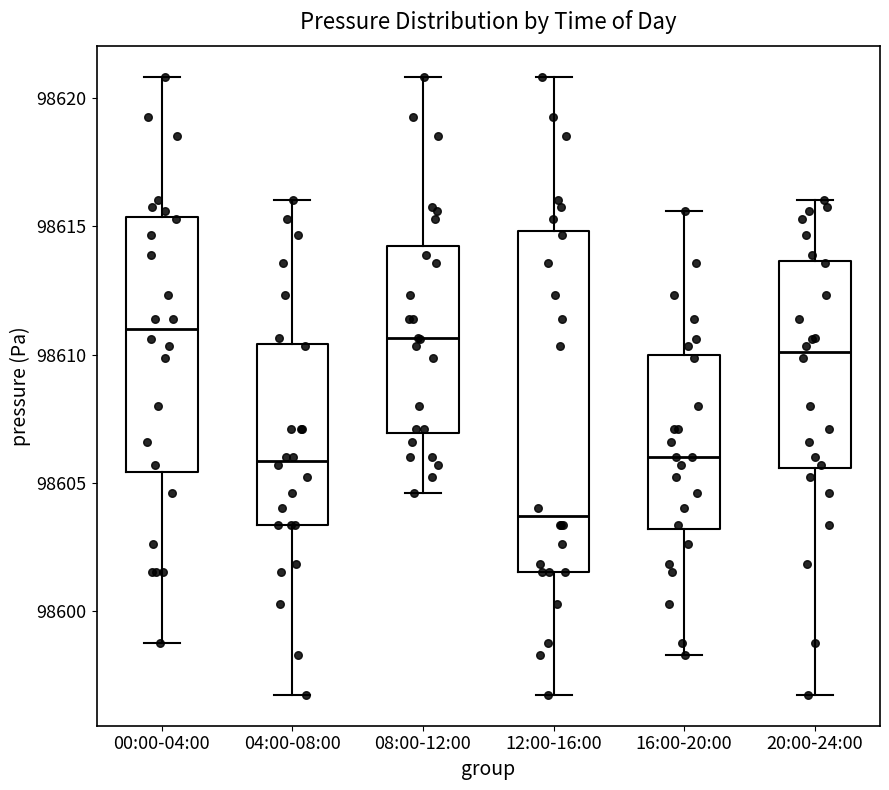

Reading left to right, read every box against the y-axis: the position of its median line, the range the box covers, and the ends of its whiskers. The values are not printed on the chart, so give them approximately, as read against the axis.

00:00-04:00: median 98611.0, box 98605.5 to 98615.5, whiskers 98599.0 to 98621.0
04:00-08:00: median 98606.0, box 98603.5 to 98610.5, whiskers 98597.0 to 98616.0
08:00-12:00: median 98610.5, box 98607.0 to 98614.0, whiskers 98604.5 to 98621.0
12:00-16:00: median 98603.5, box 98601.5 to 98615.0, whiskers 98597.0 to 98621.0
16:00-20:00: median 98606.0, box 98603.0 to 98610.0, whiskers 98598.5 to 98615.5
20:00-24:00: median 98610.0, box 98605.5 to 98613.5, whiskers 98597.0 to 98616.0